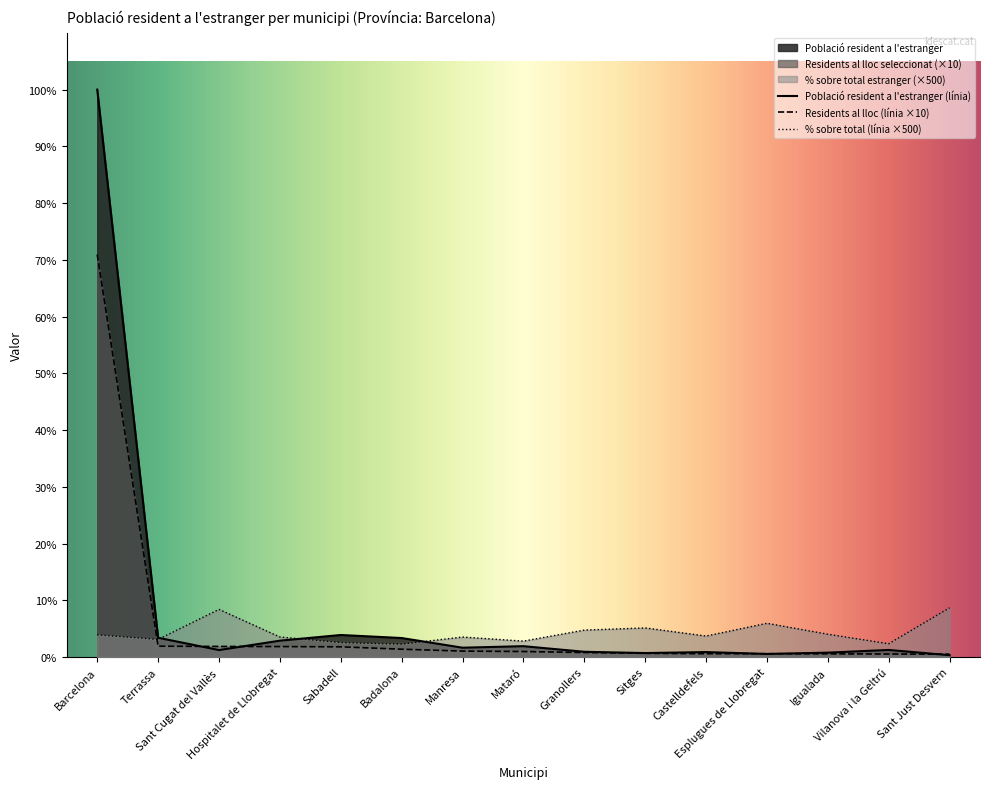

Rank the series by their maximum value, from highest to lowest.

Població resident a l'estranger (línia), Residents al lloc (línia ×10), % sobre total (línia ×500)